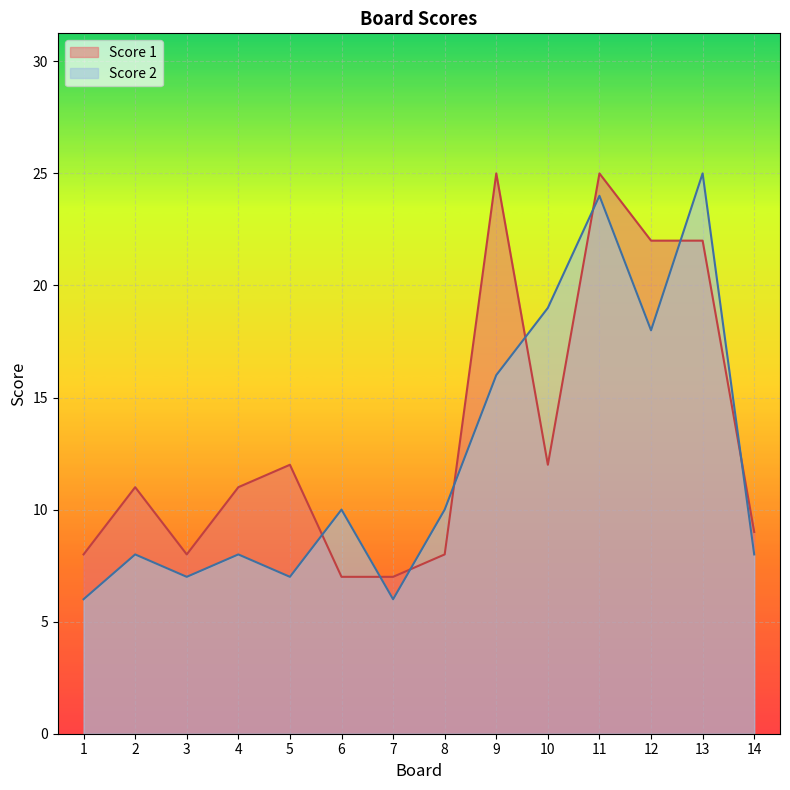

What is the smallest value displayed?

6